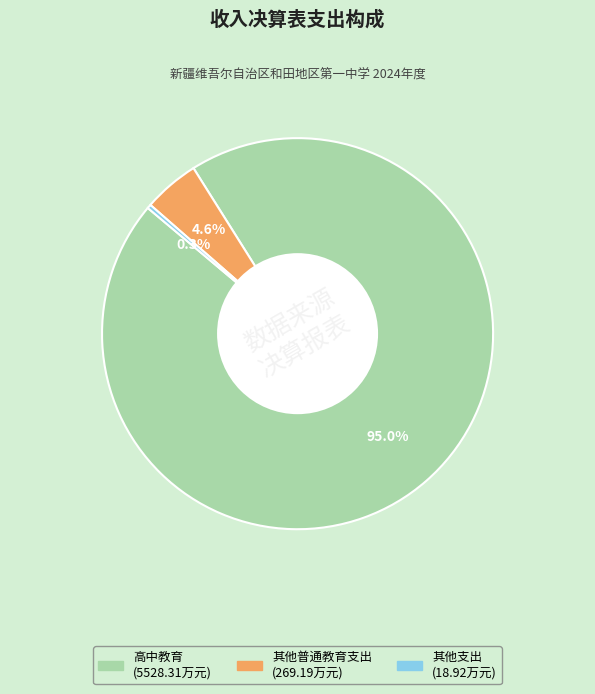

What is the largest slice in the pie chart?

高中教育